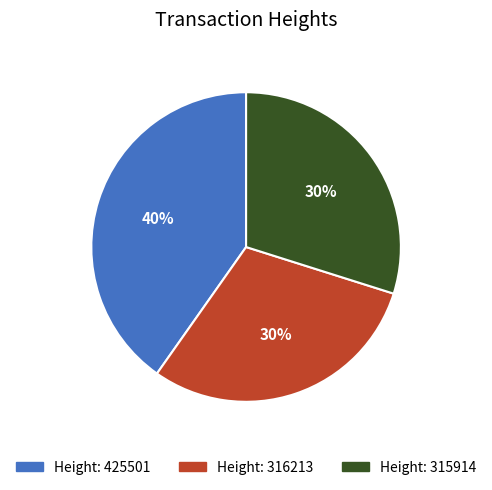

To the nearest percent, what is the average slice percentage?

33%